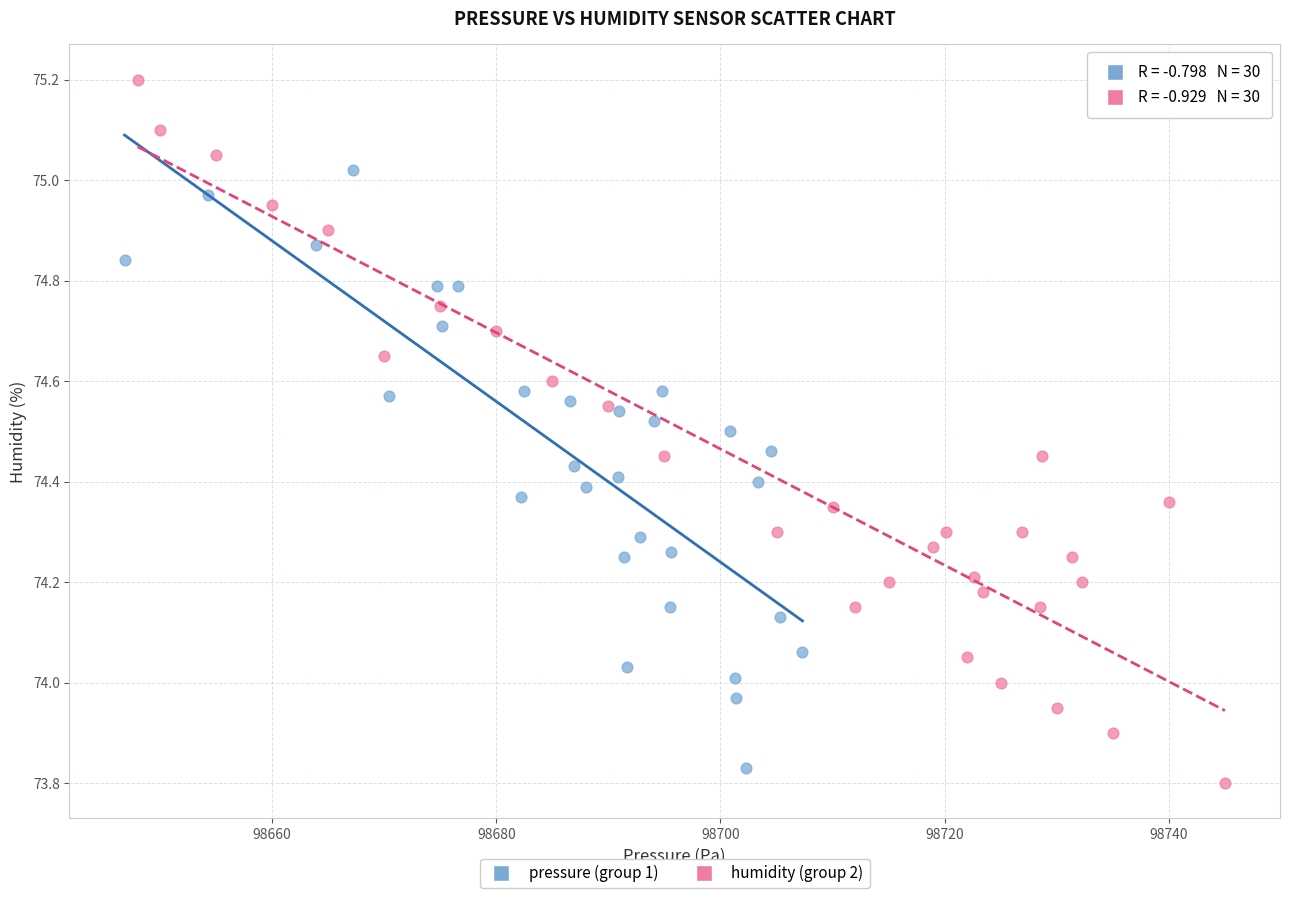

Which series has the widest spread of Y values?

humidity (group 2)